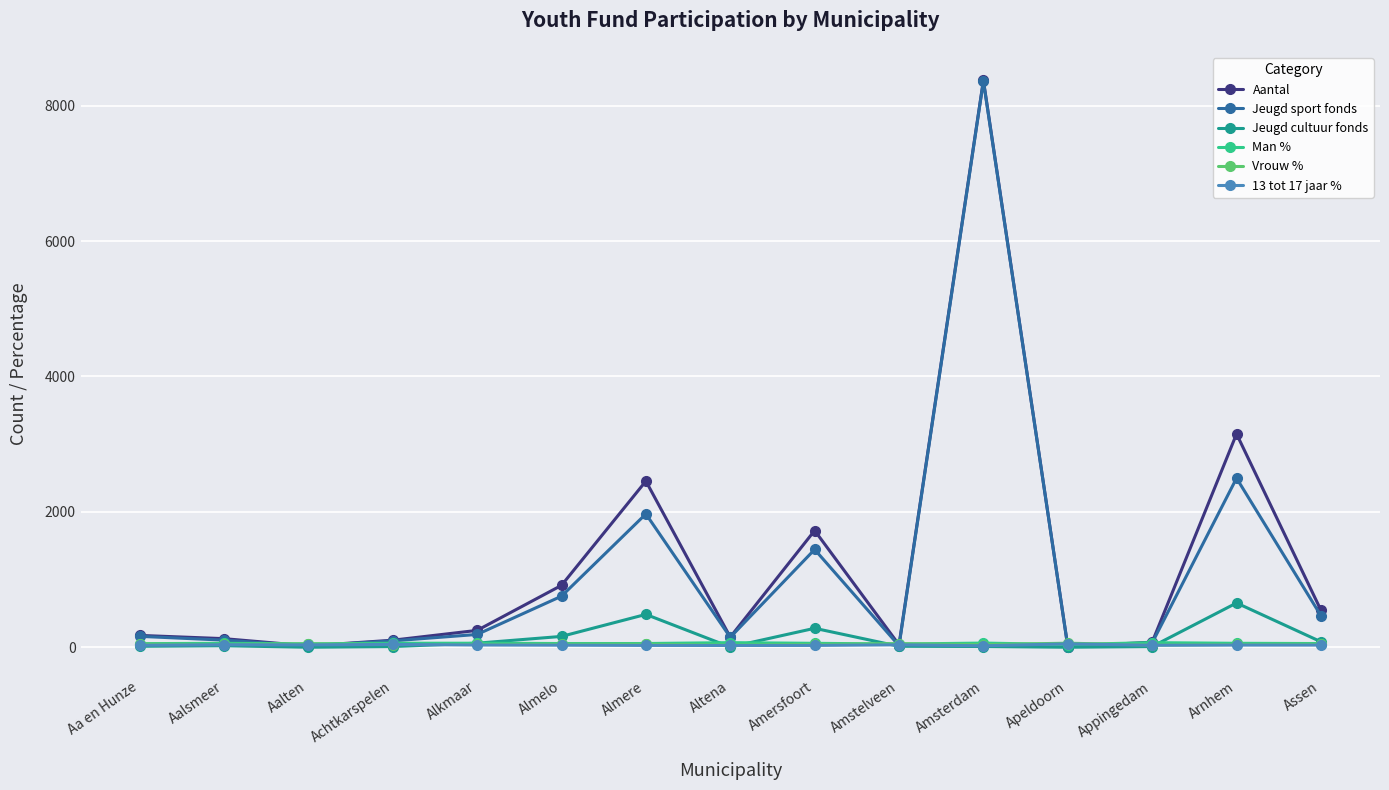

What is the label of the 14th point from the left?

Arnhem